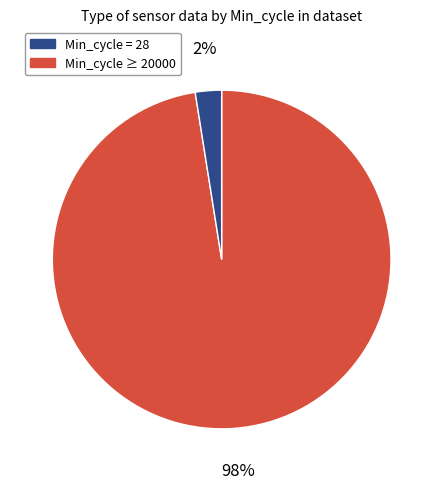

How many slices are in this pie chart?

2